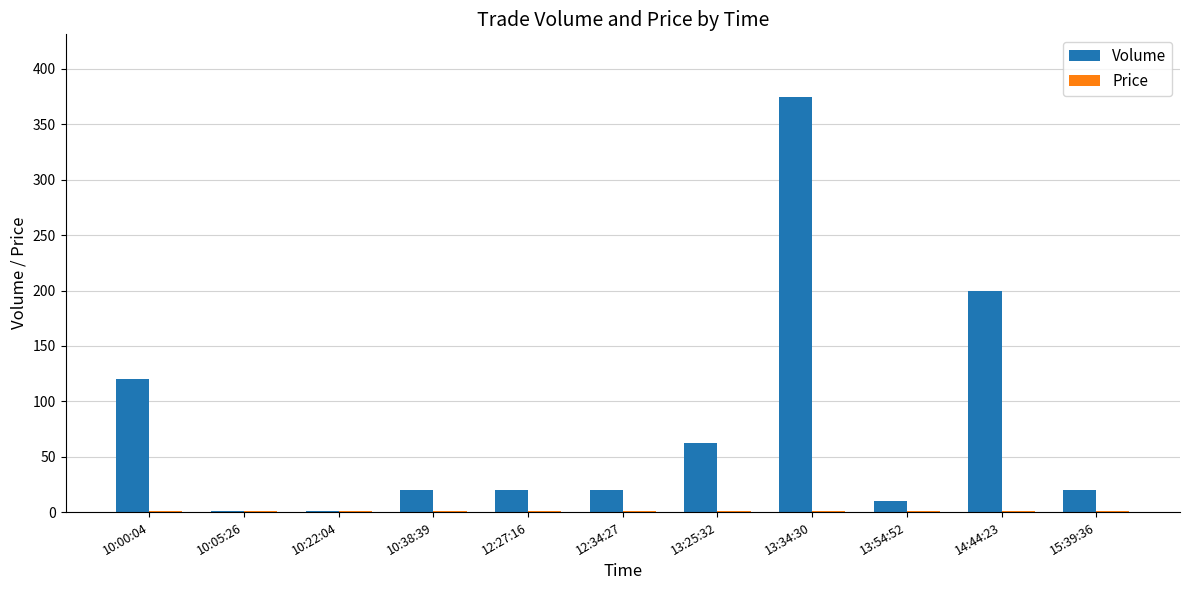

The Volume series shows 20.0 at 10:38:39. True or false?

True